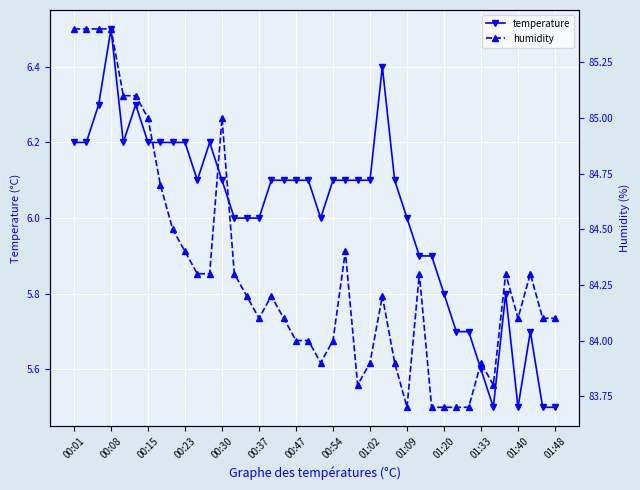

What is the label of the 40th point from the right?

00:01